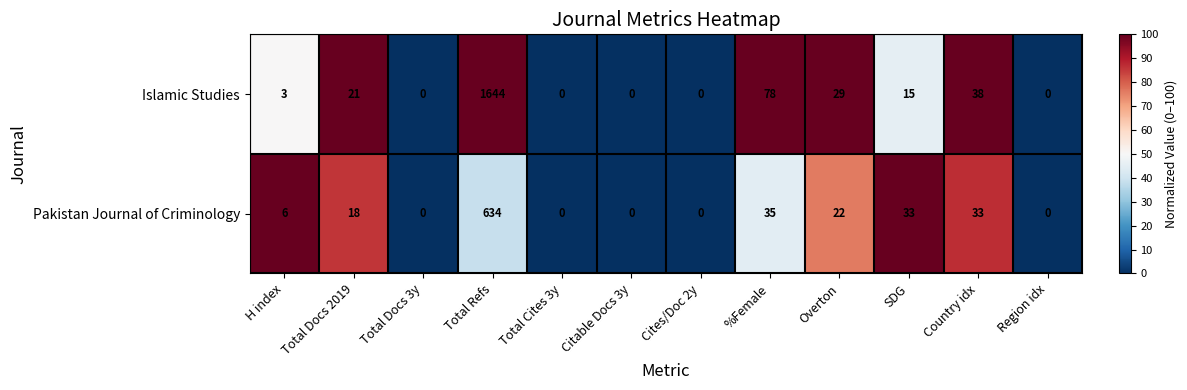

Which category has the highest value in the Pakistan Journal of Criminology series?

Total Refs